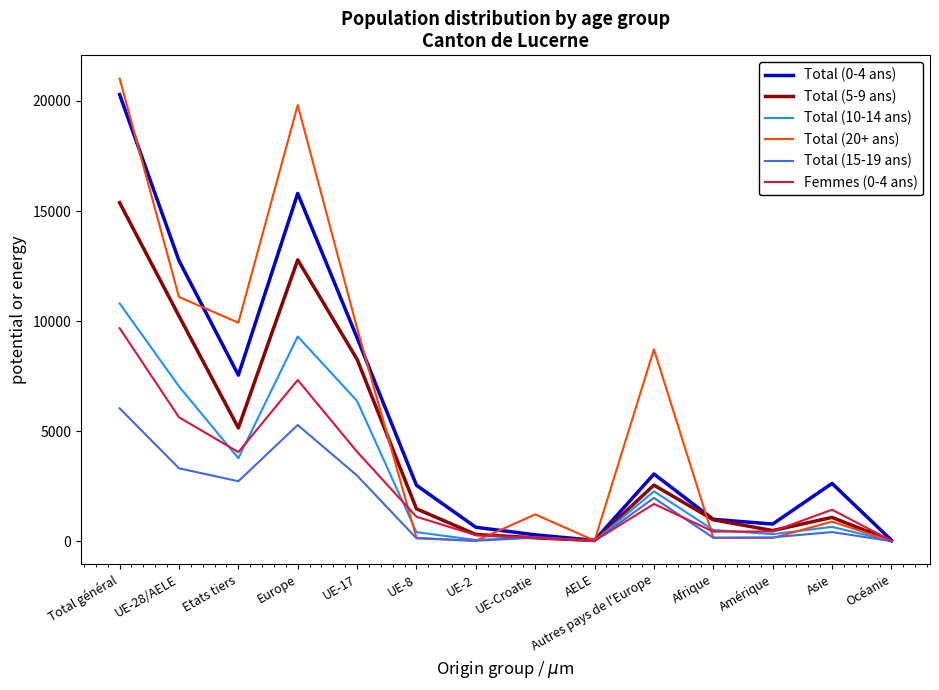

At Europe, list the series in order from smallest to largest.

Total (15-19 ans), Femmes (0-4 ans), Total (10-14 ans), Total (5-9 ans), Total (0-4 ans), Total (20+ ans)